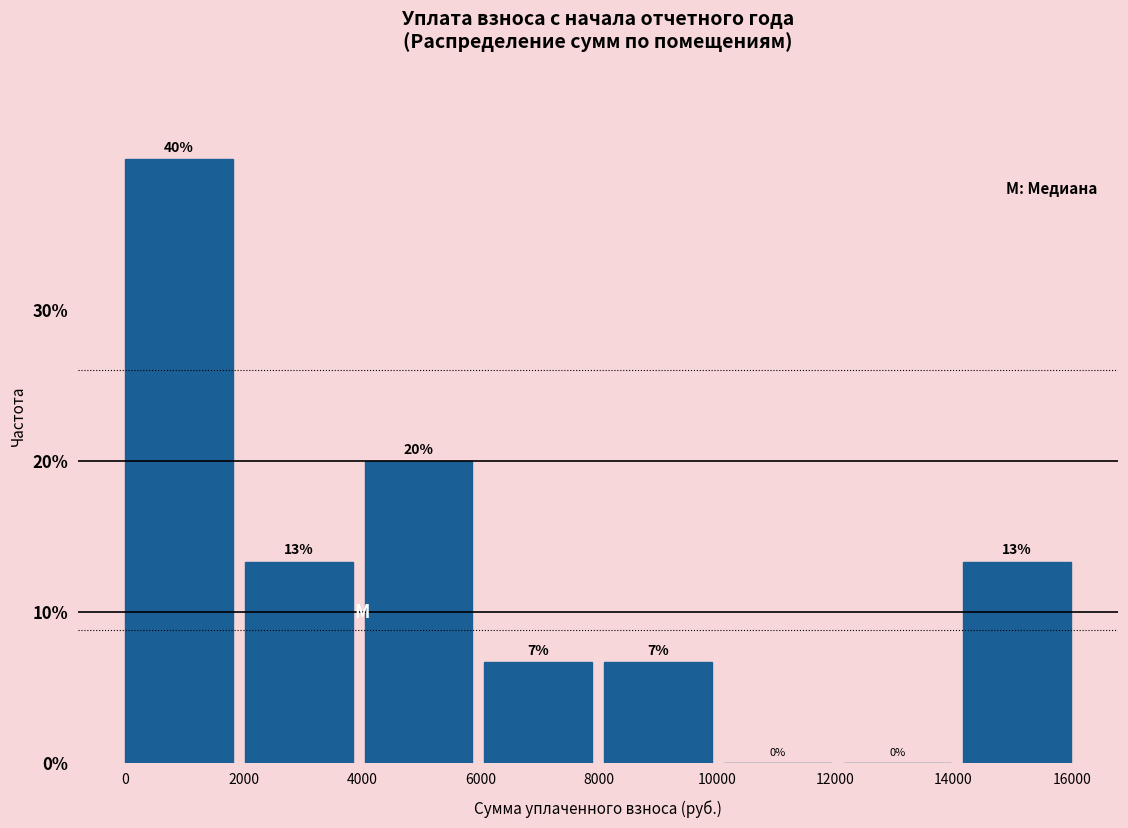

Which range on the x-axis has the tallest bar?

0 to 2000